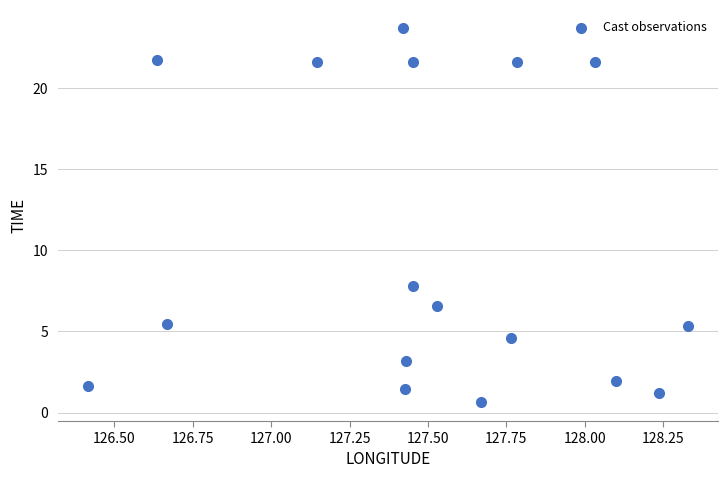

What Y value in the scatter plot is closest to 12?

7.8